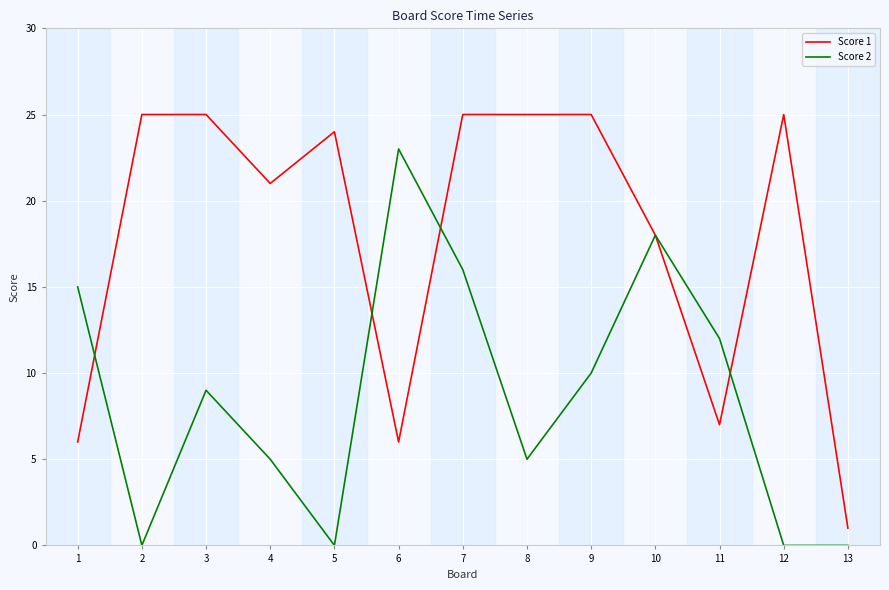

True or false: Score 2 has a value of 14 at 12.

False